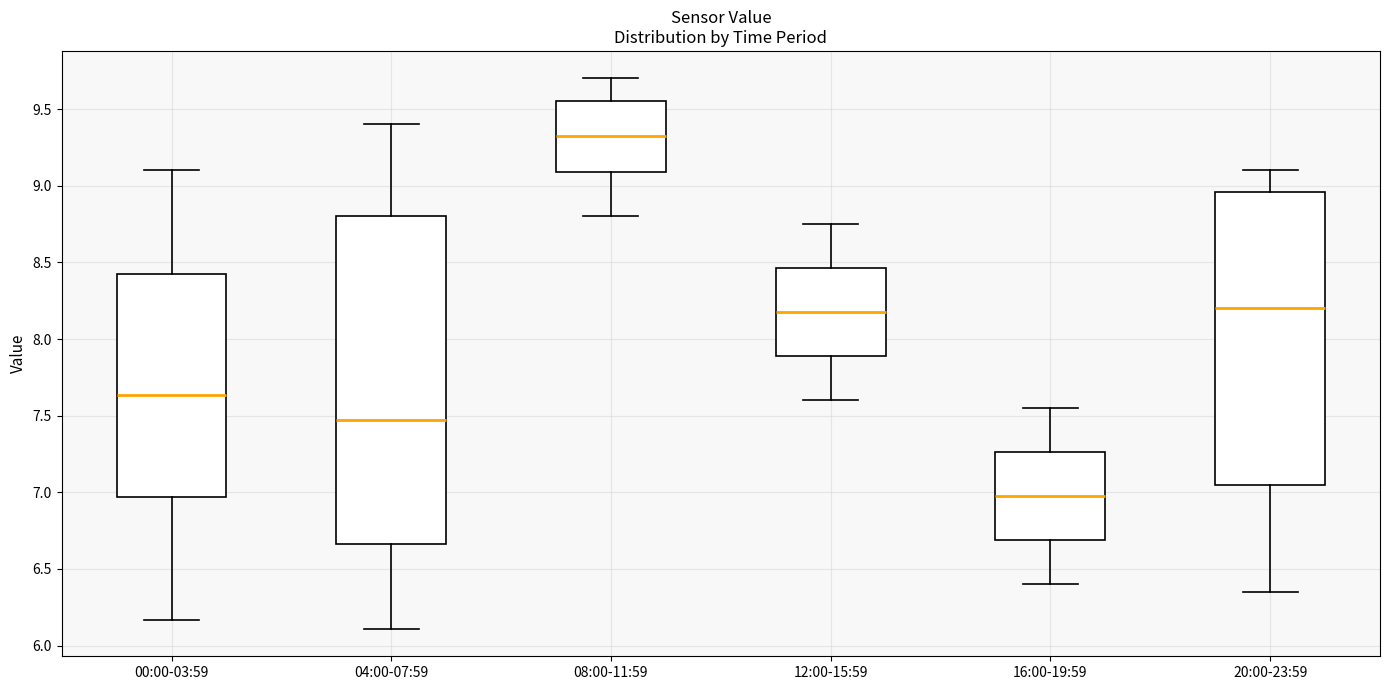

Where does the median line of the box for 16:00-19:59 sit on the y-axis? The values are not printed on the chart, so give them approximately, as read against the axis.

7.00